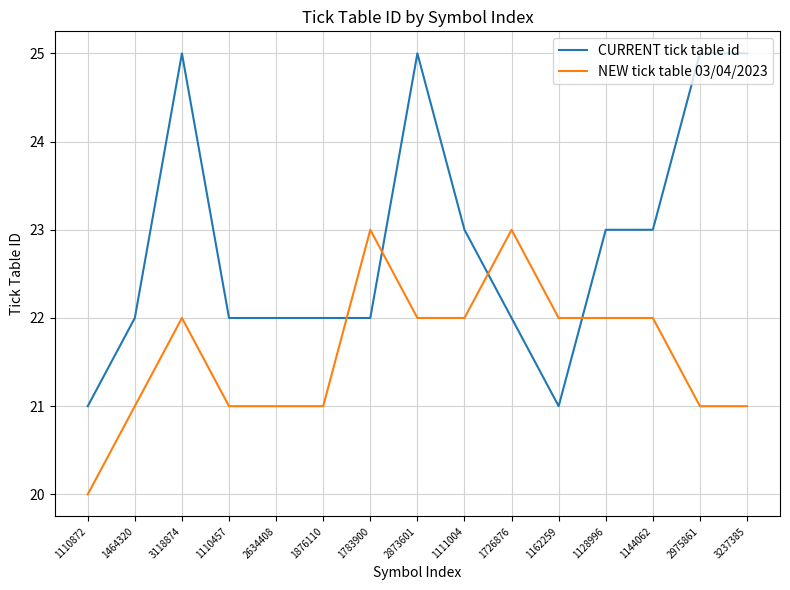

What is the average value of the CURRENT tick table id series?

23